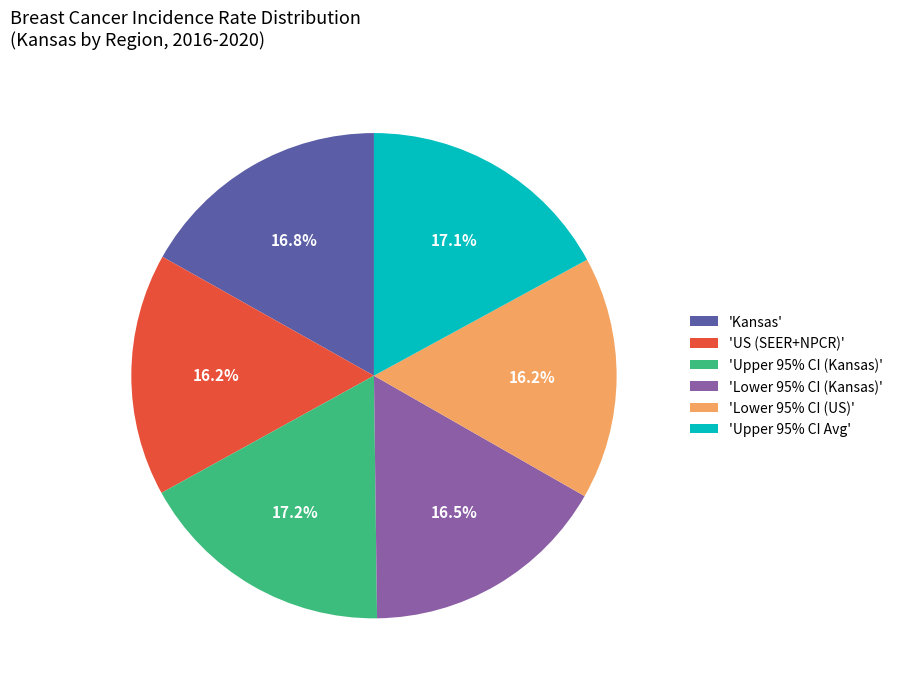

Does 'Upper 95% CI Avg' represent more than half of the total?

No